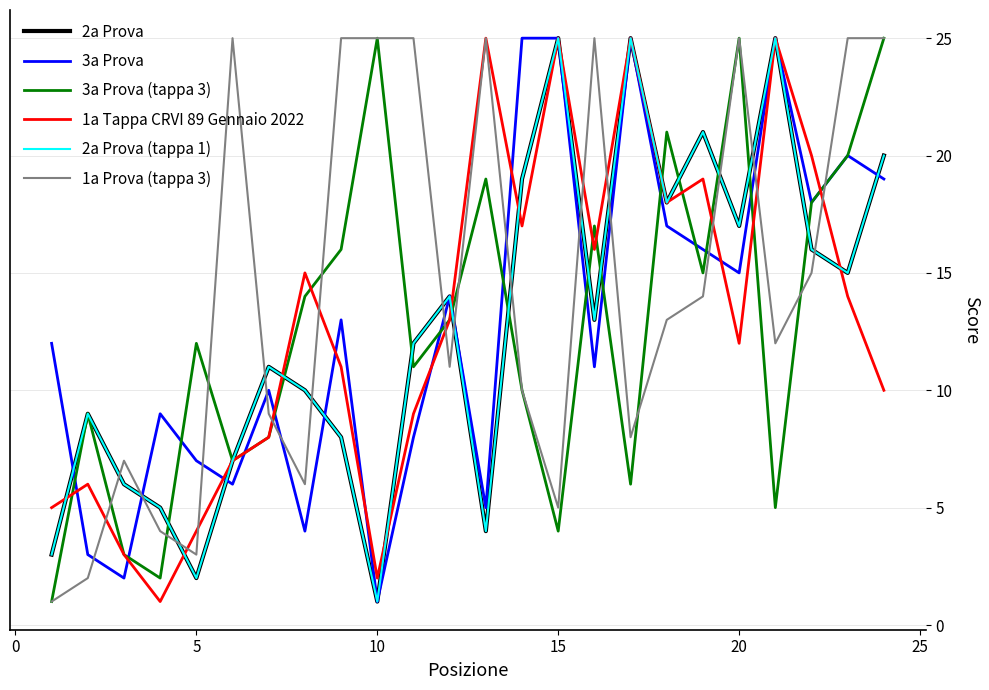

Does the chart display data point markers on the line(s)?

No